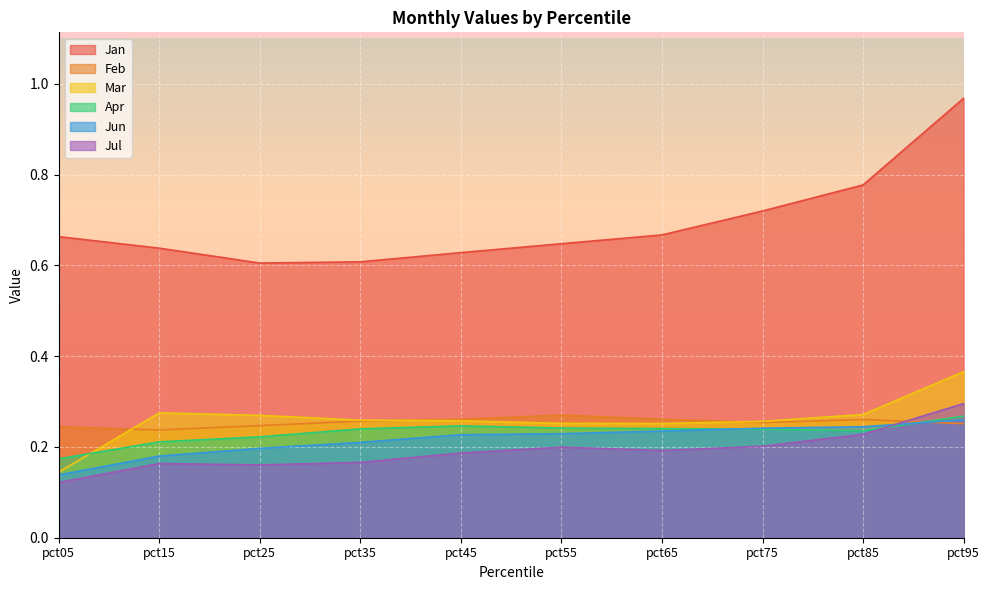

How many series are shown in this chart?

6